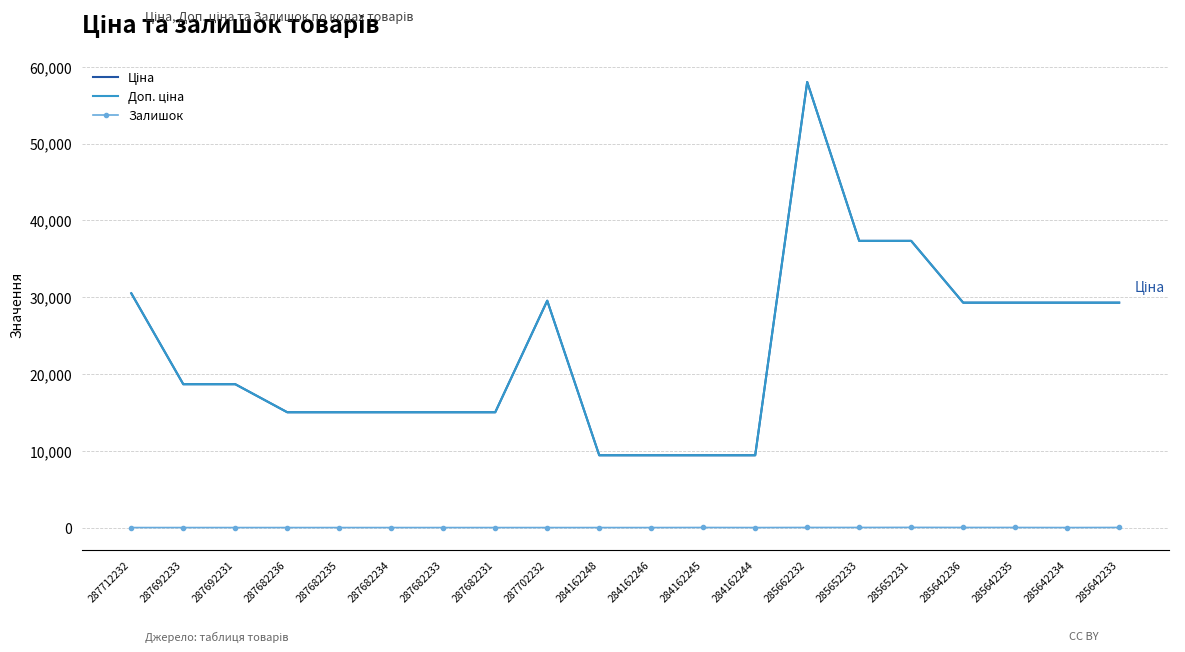

Is it true that Доп. ціна equals 13770.5 at 284162246?

False